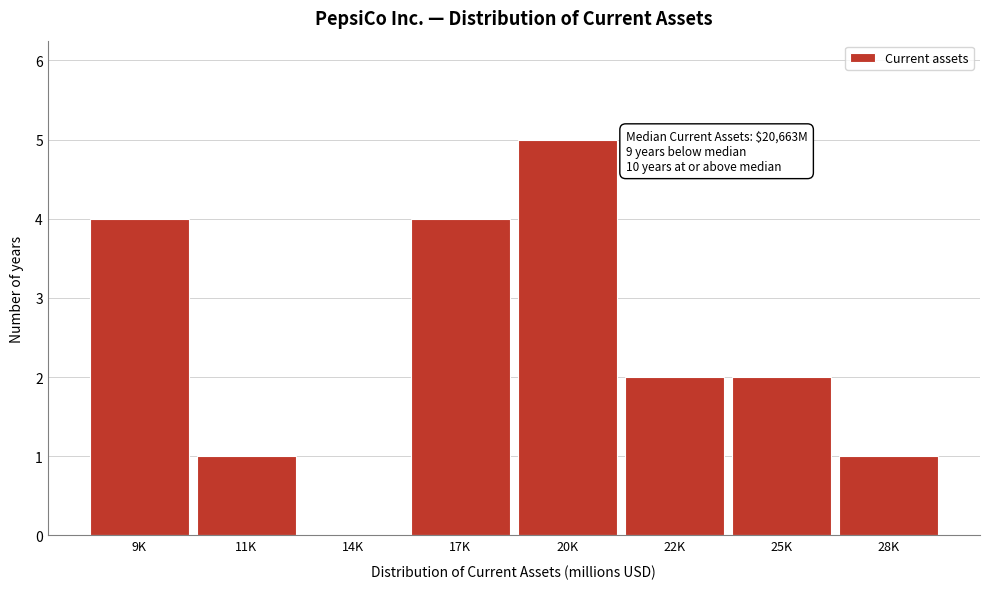

Reading right to left, extract all data points from this chart.

28K=1	25K=2	22K=2	20K=5	17K=4	14K=0	11K=1	9K=4